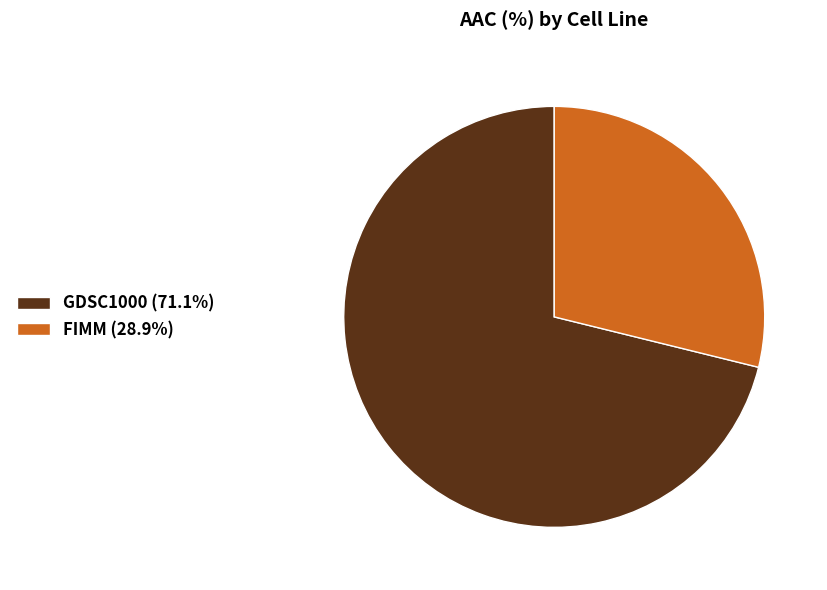

How many segments does this pie chart have?

2